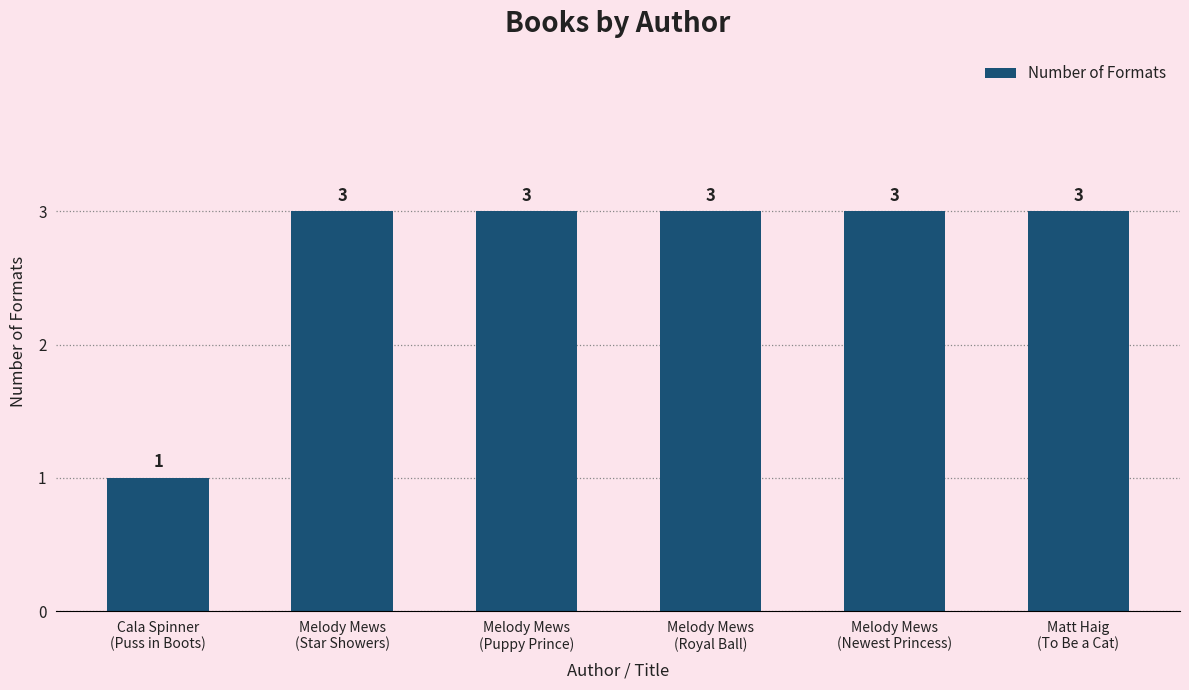

What is the approximate value at Melody Mews
(Newest Princess)?

3